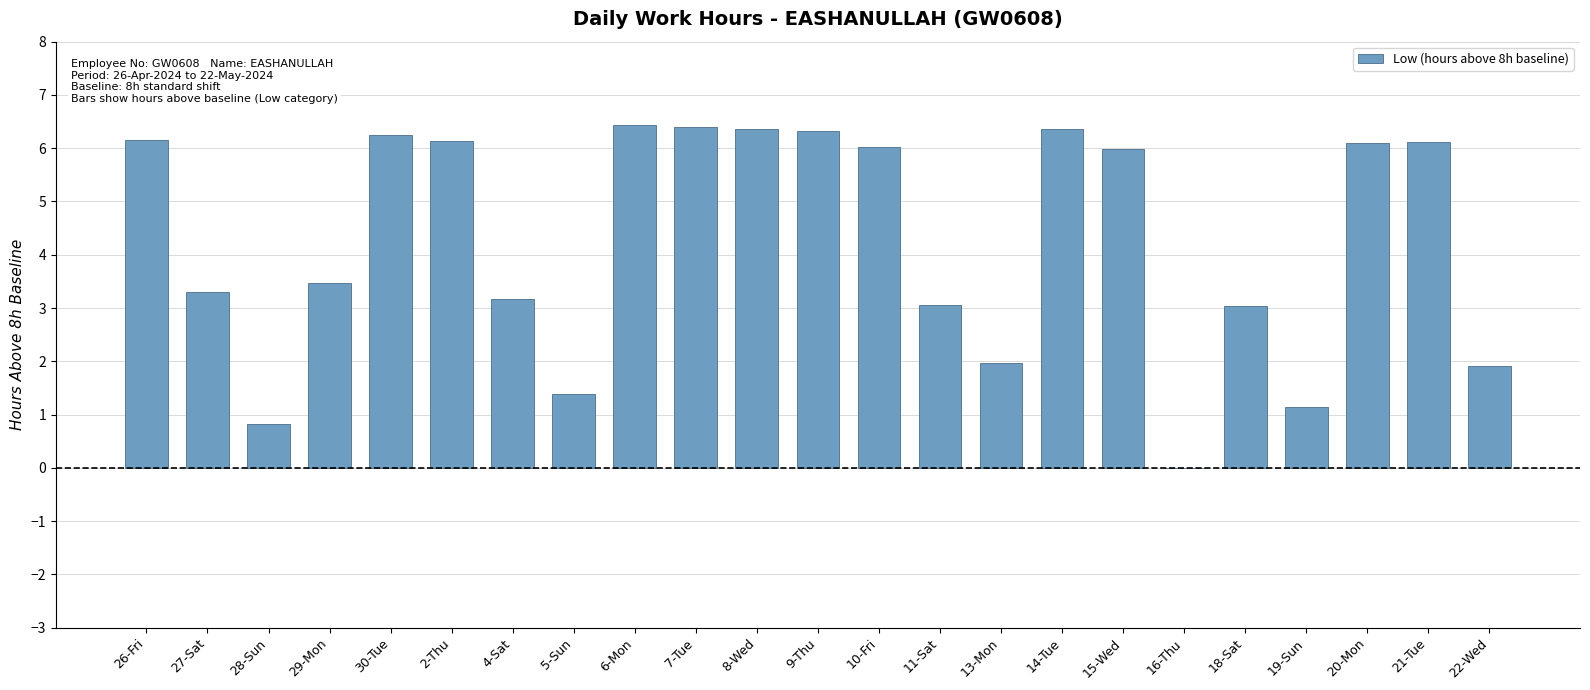

What is the maximum value shown in the chart?

6.4